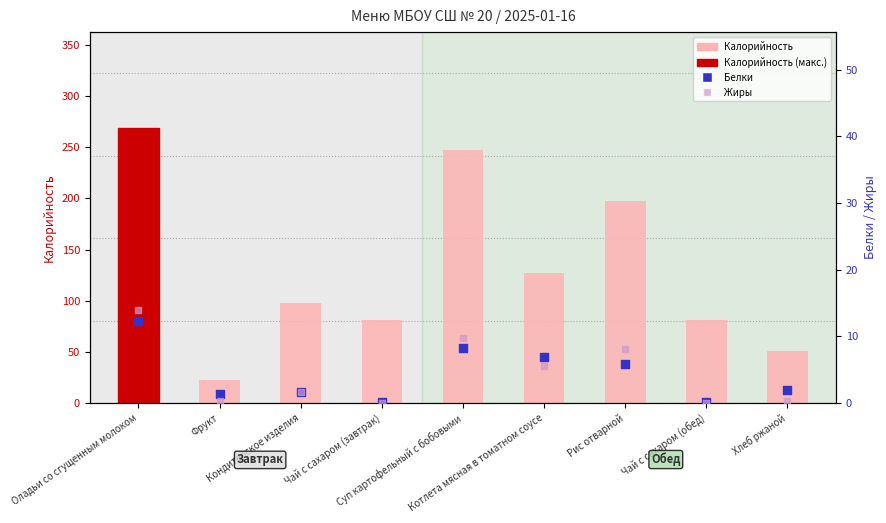

Which series has the widest spread of Y values?

Калорийность